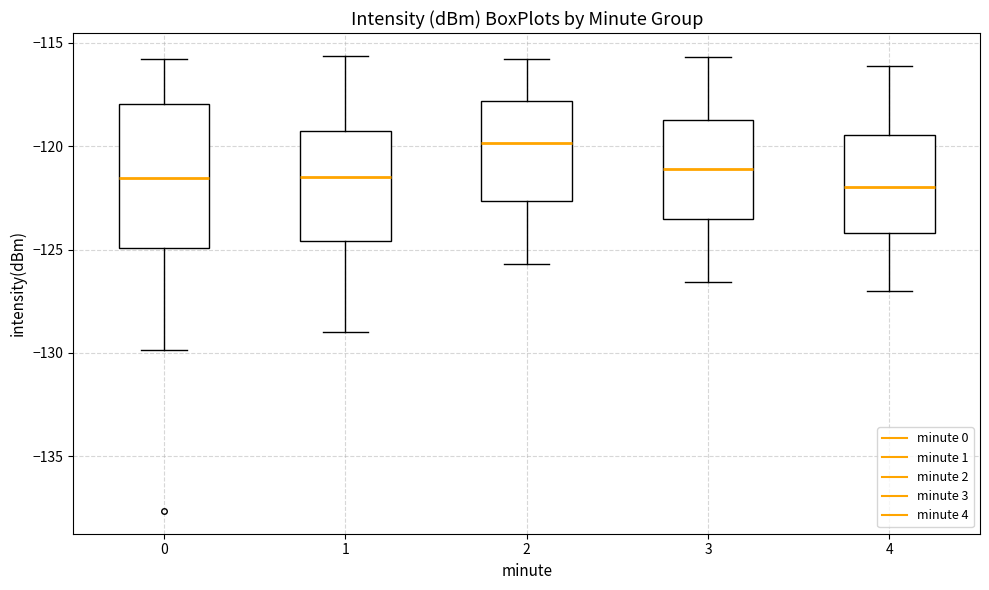

Which box's median line is the highest?

2